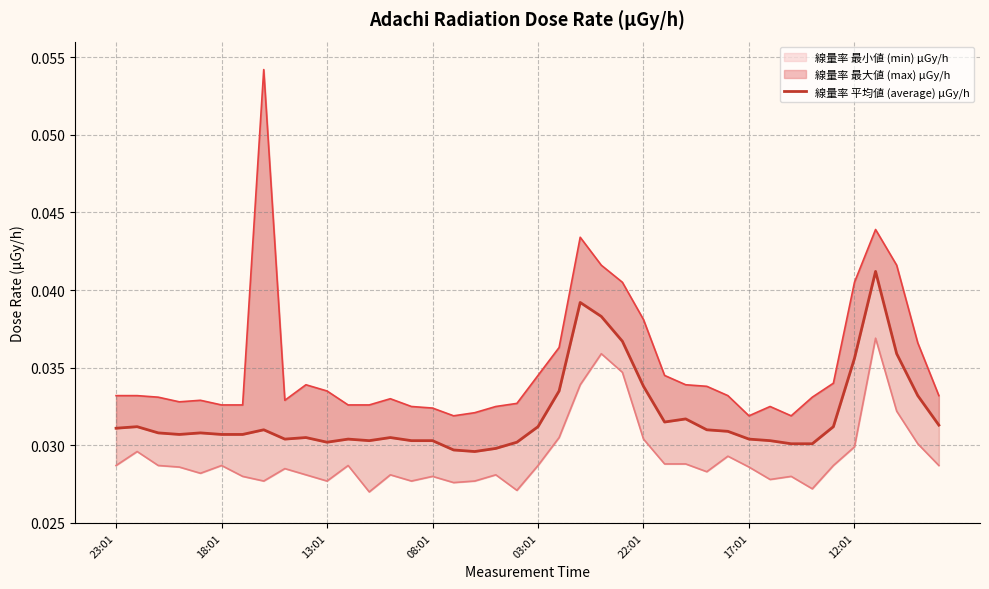

How many interior local peaks (higher than both neighbors) does the data have?

9